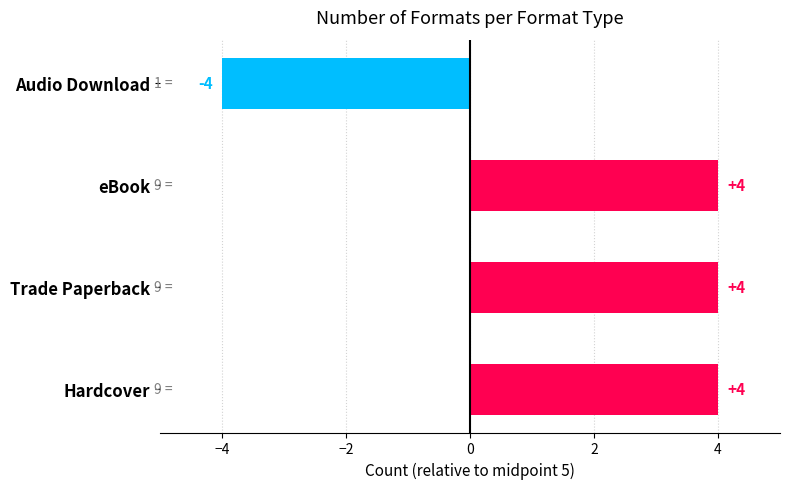

How many values are between 4 and 5?

3